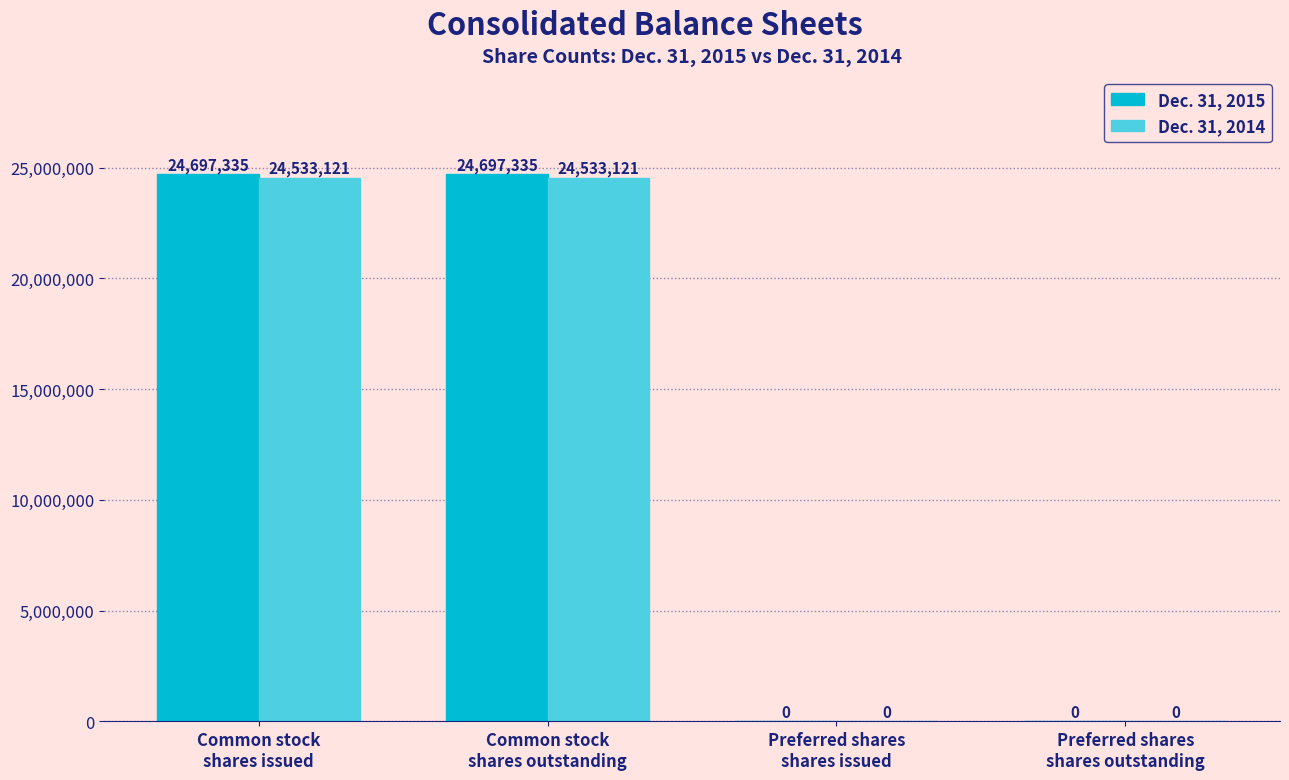

What is the maximum value for Dec. 31, 2015?

24697335